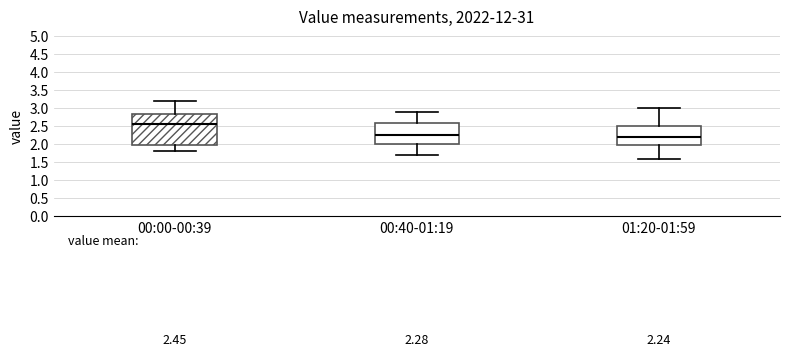

Which box has the highest median line?

00:00-00:39